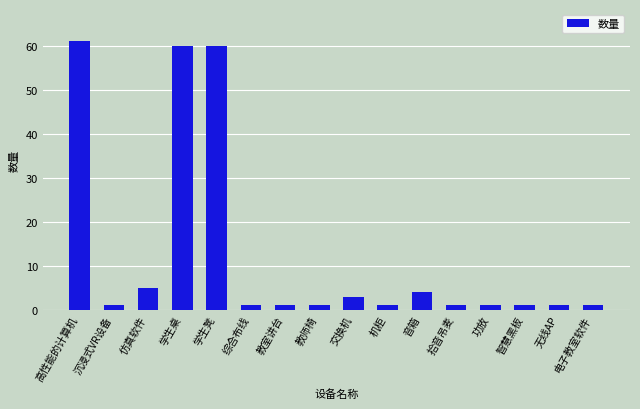

What is the sum of all values?

203